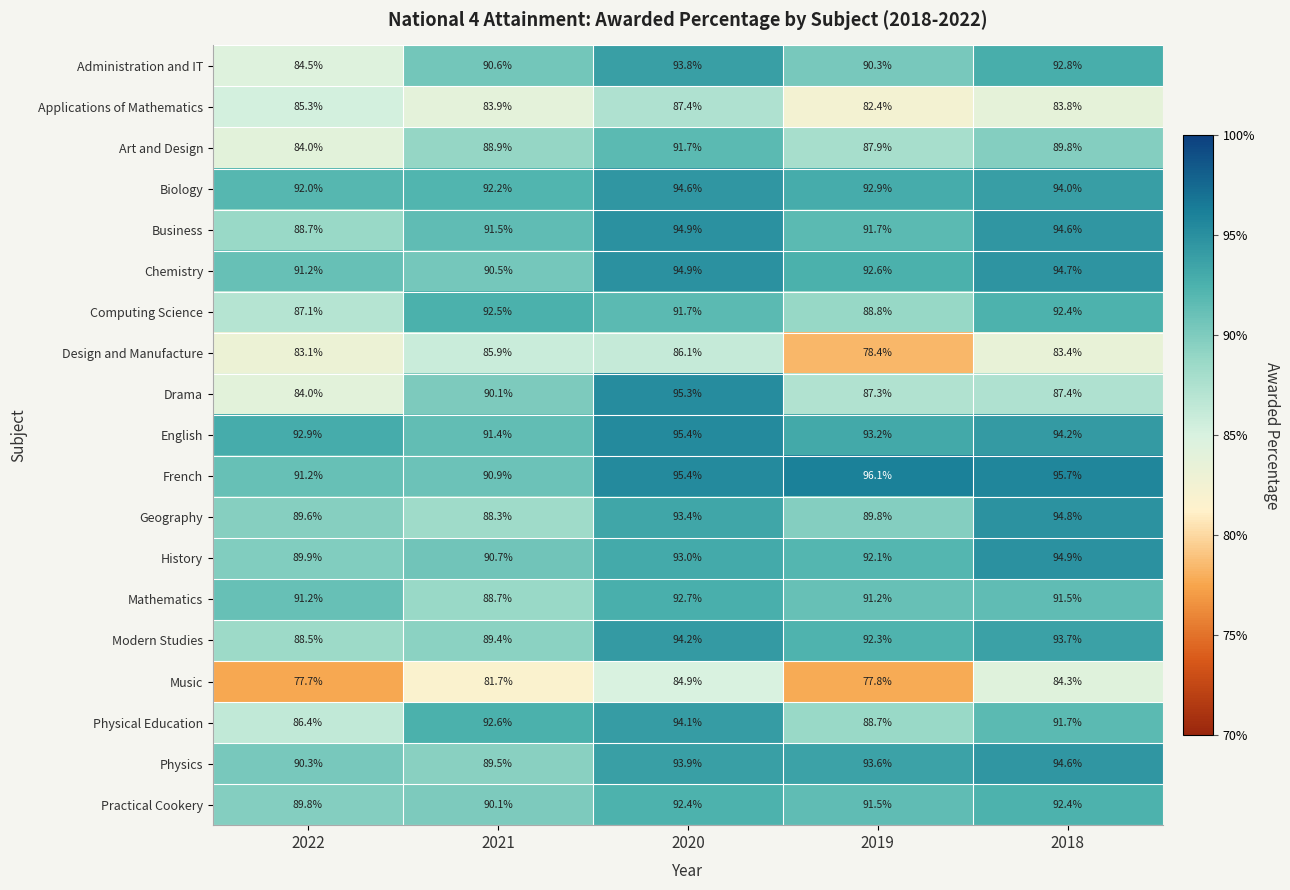

Rank the categories by Physical Education value from lowest to highest.

2022, 2019, 2018, 2021, 2020